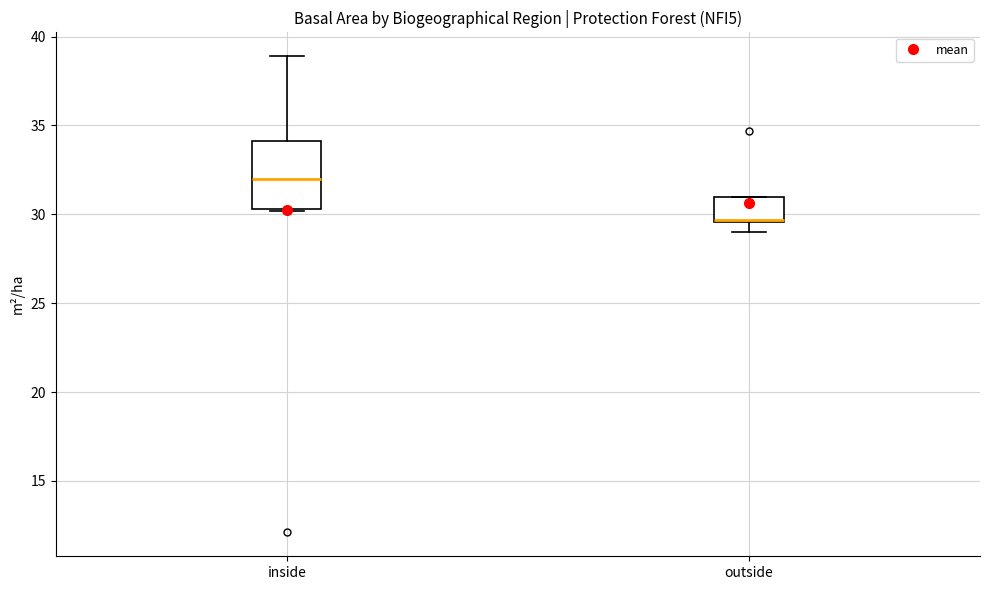

Reading left to right, read every box against the y-axis: the position of its median line, the range the box covers, and the ends of its whiskers. The values are not printed on the chart, so give them approximately, as read against the axis.

inside: median 32.0, box 30.5 to 34.0, whiskers 30.0 to 39.0
outside: median 29.5, box 29.5 to 31.0, whiskers 29.0 to 31.0